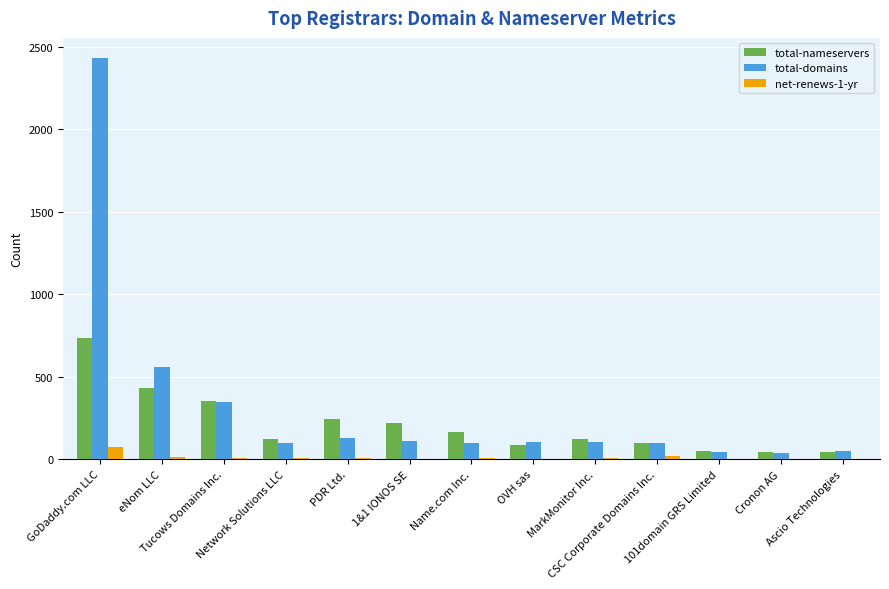

Read the total-domains value at PDR Ltd..

127